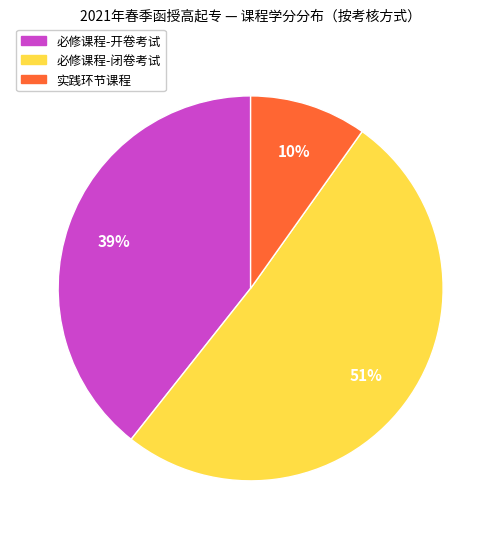

Which category accounts for the majority?

必修课程-闭卷考试